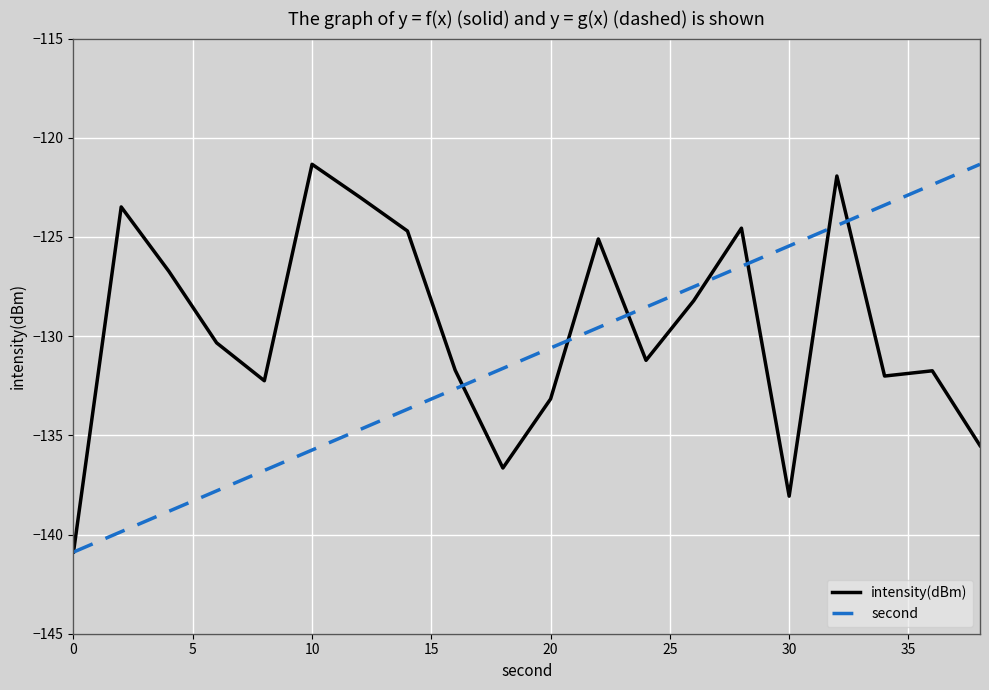

What is the smallest value displayed?

-140.9